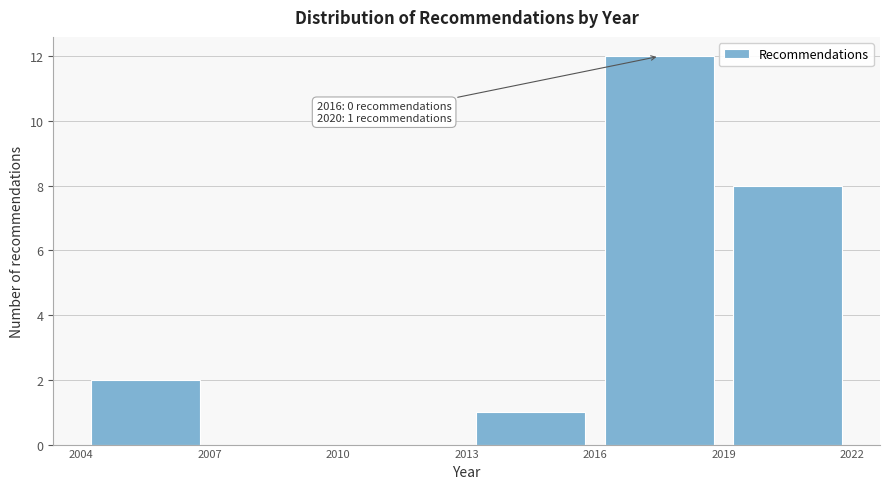

Over which range of the x-axis is the bar tallest?

2016 to 2019